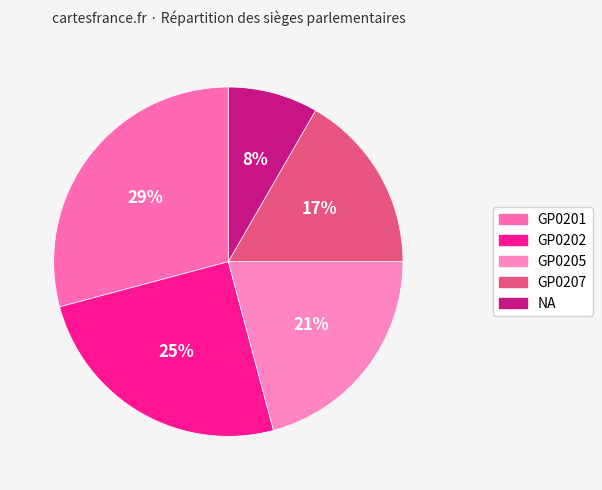

What is the ratio of the value at GP0205 to the value at GP0201?

0.7